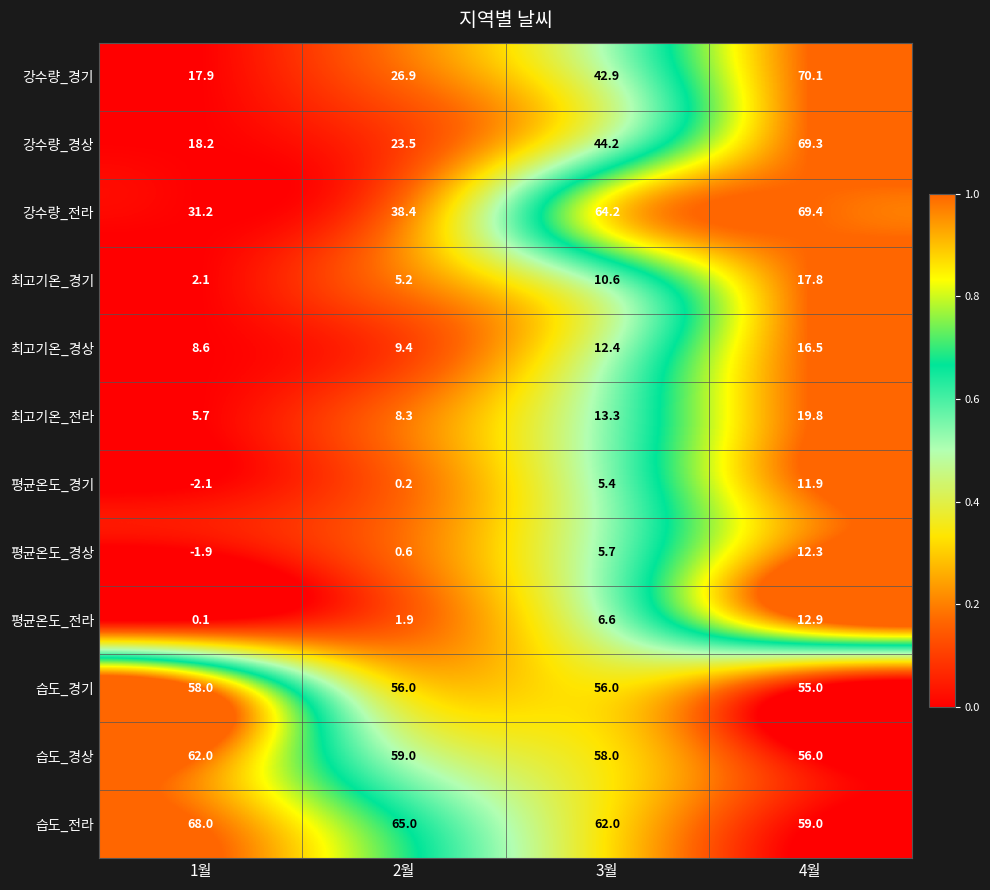

At how many categories does at least one series exceed 0?

4